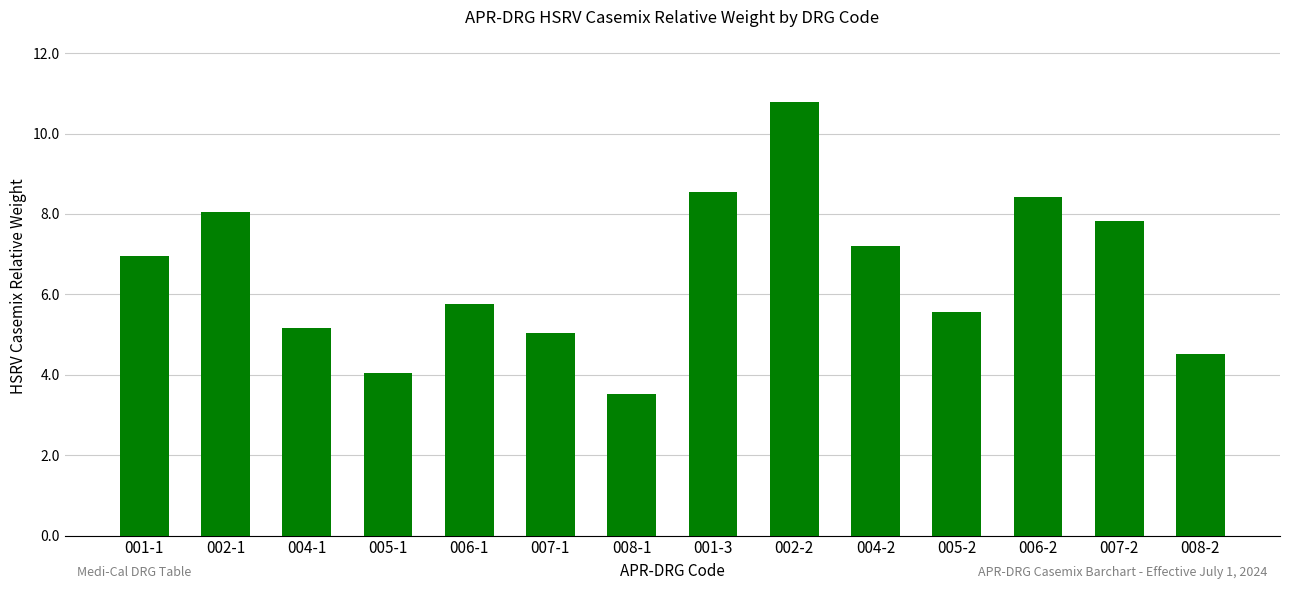

Does the chart contain stacked bars?

No